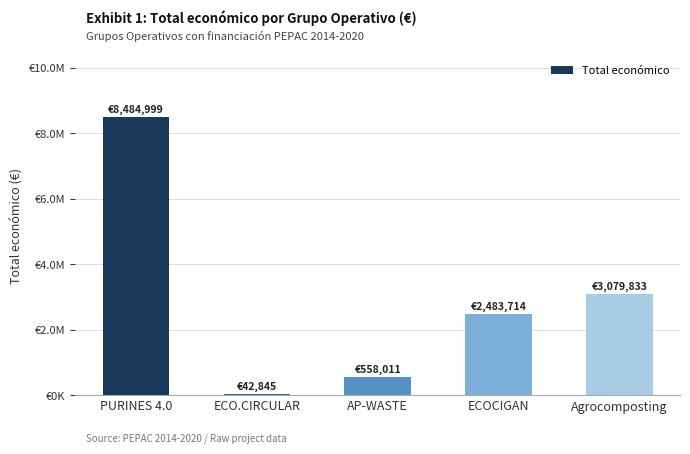

Is it true that the value at PURINES 4.0 is 11440362?

False